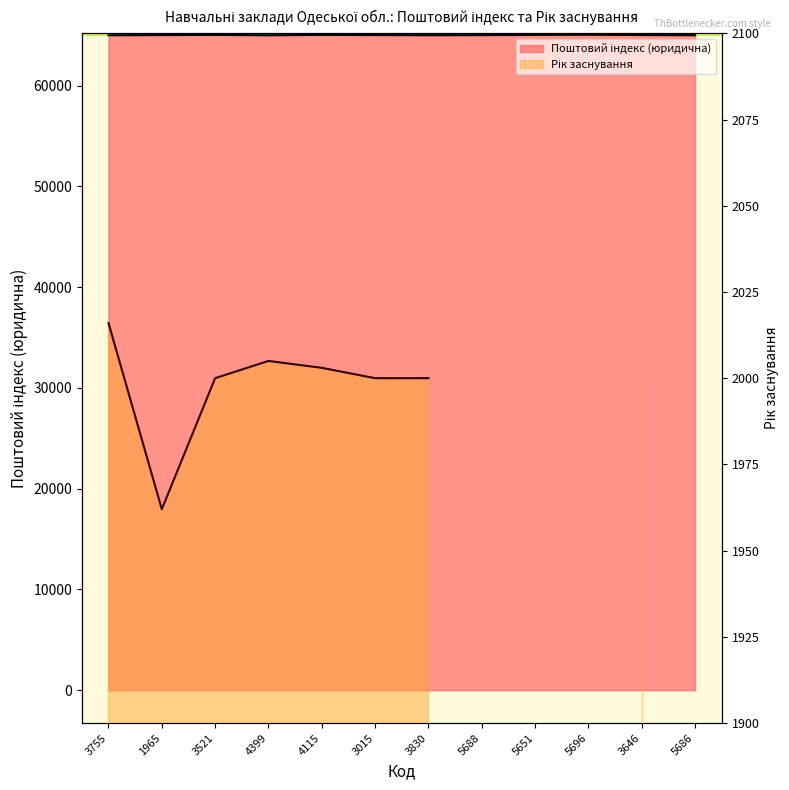

At which label does the data first exceed 65026?

3521